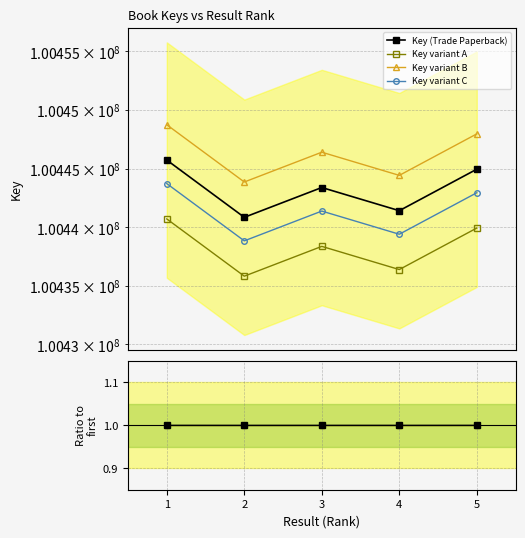

What is the total value across all series at 3?

401769528.3